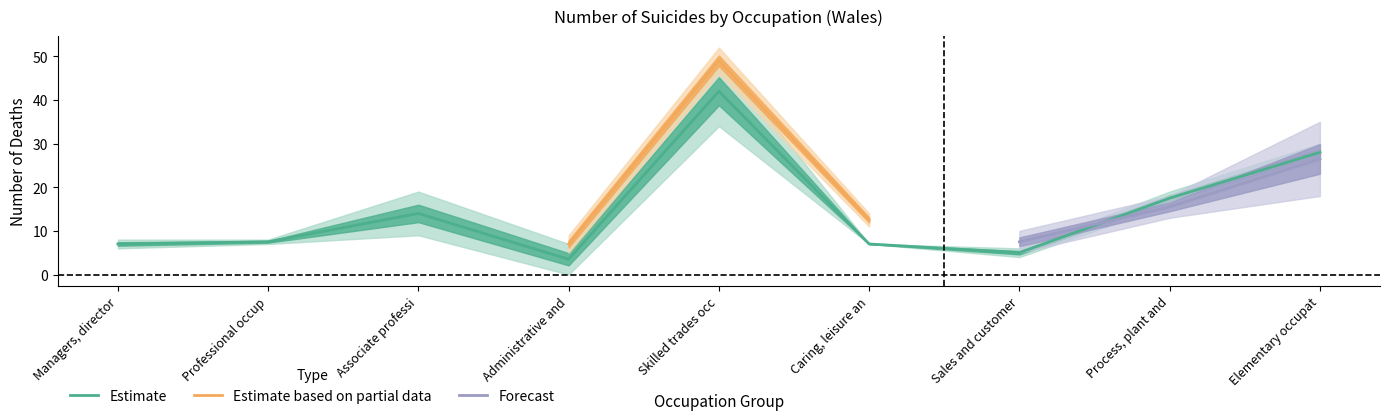

What is the minimum value for Estimate?

3.5